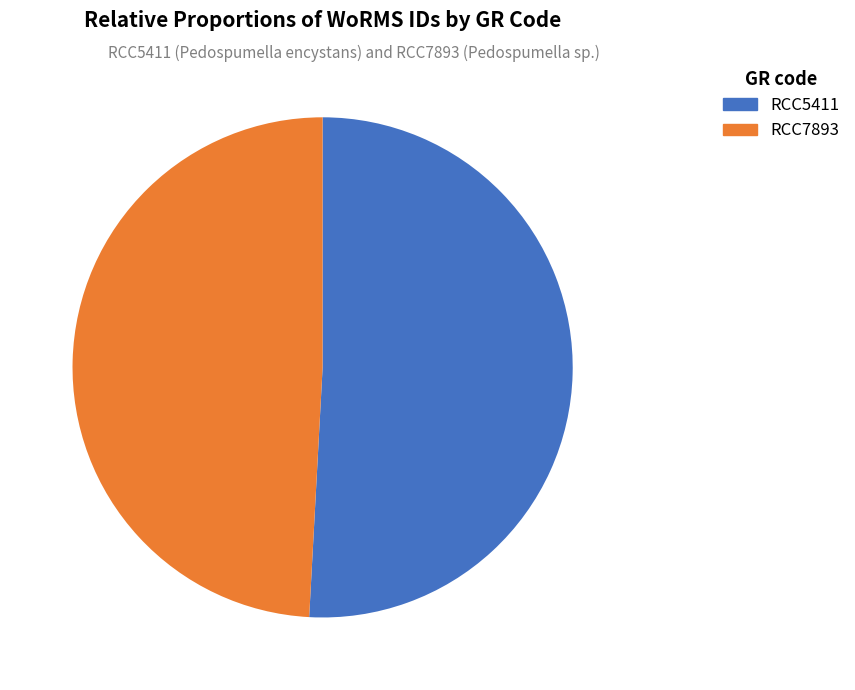

What is the ratio of the value at RCC7893 to the value at RCC5411?

1.0